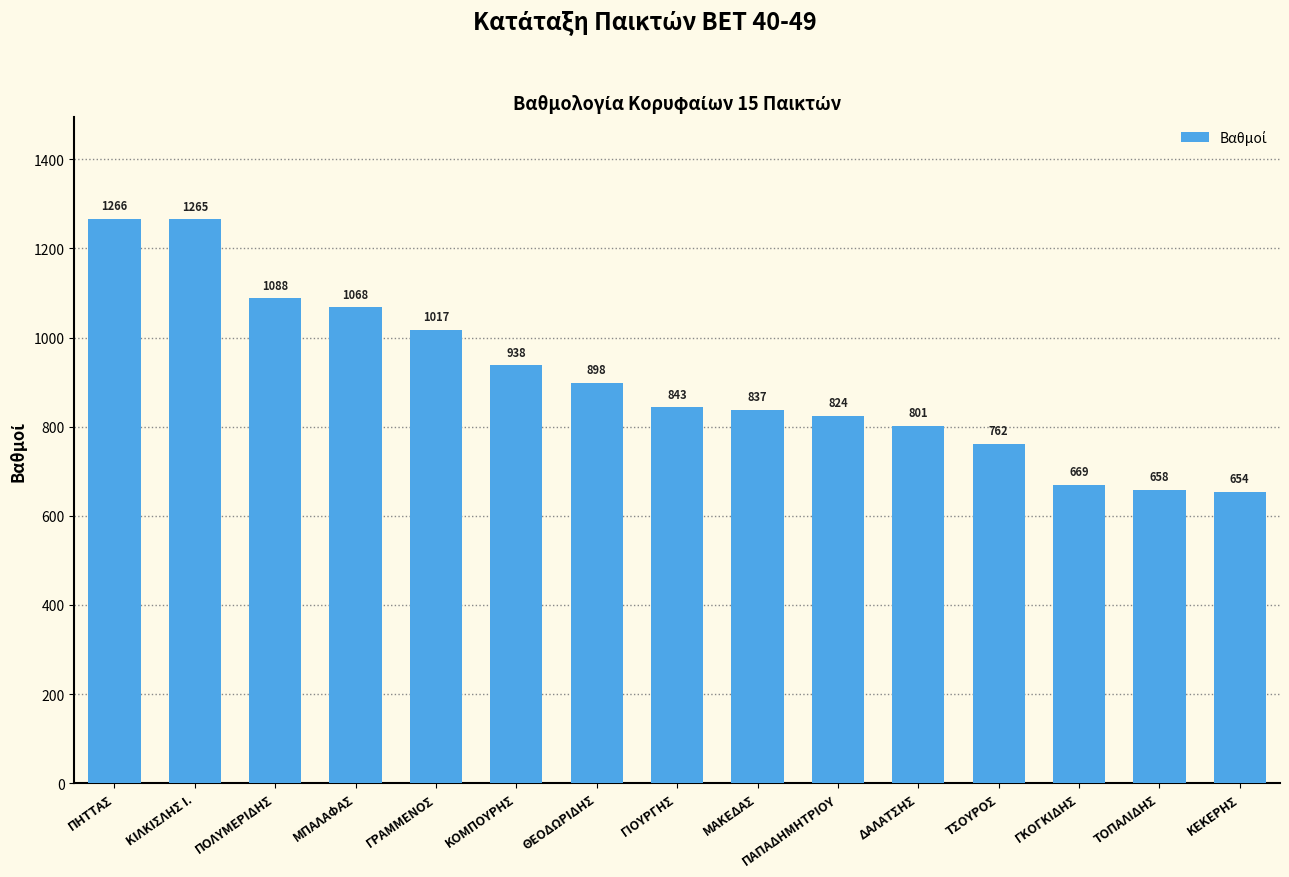

How many bars are there in total?

15